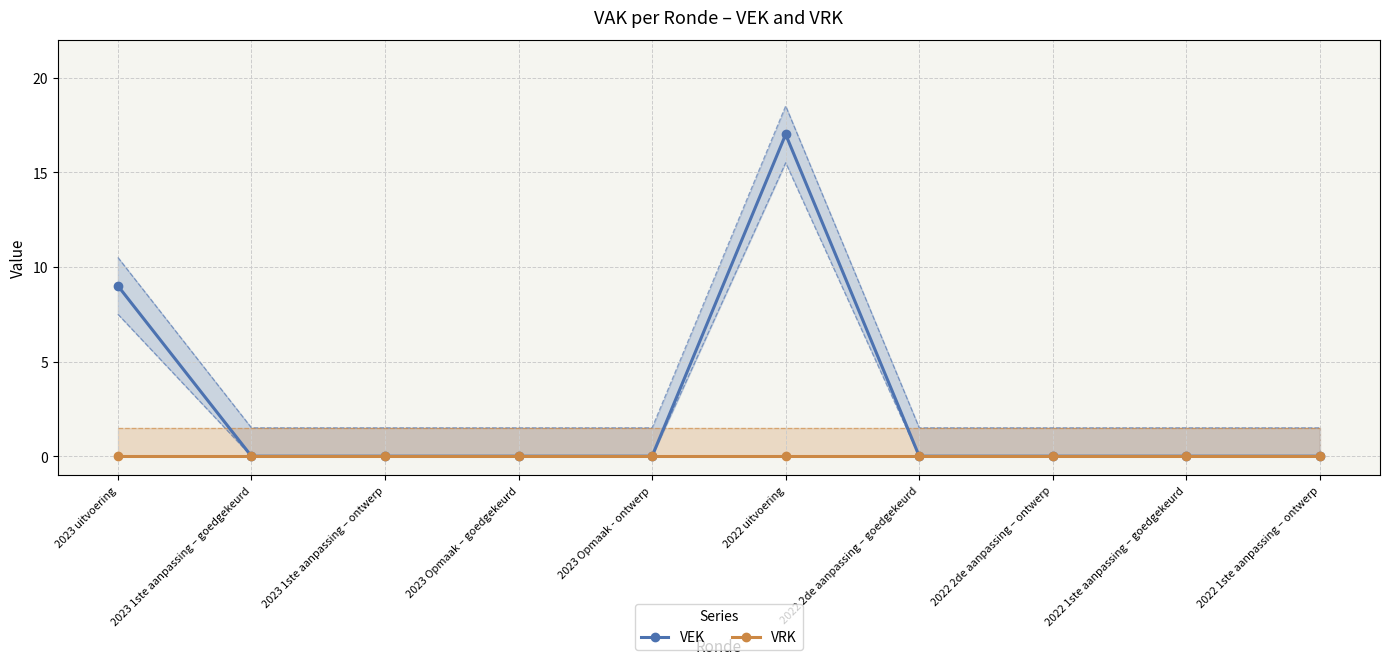

Reading left to right, what are all the values shown in this chart?

VEK: 2023 uitvoering=9	2023 1ste aanpassing – goedgekeurd=0	2023 1ste aanpassing – ontwerp=0	2023 Opmaak – goedgekeurd=0	2023 Opmaak - ontwerp=0	2022 uitvoering=17	2022 2de aanpassing – goedgekeurd=0	2022 2de aanpassing – ontwerp=0	2022 1ste aanpassing – goedgekeurd=0	2022 1ste aanpassing – ontwerp=0
VRK: 2023 uitvoering=0	2023 1ste aanpassing – goedgekeurd=0	2023 1ste aanpassing – ontwerp=0	2023 Opmaak – goedgekeurd=0	2023 Opmaak - ontwerp=0	2022 uitvoering=0	2022 2de aanpassing – goedgekeurd=0	2022 2de aanpassing – ontwerp=0	2022 1ste aanpassing – goedgekeurd=0	2022 1ste aanpassing – ontwerp=0